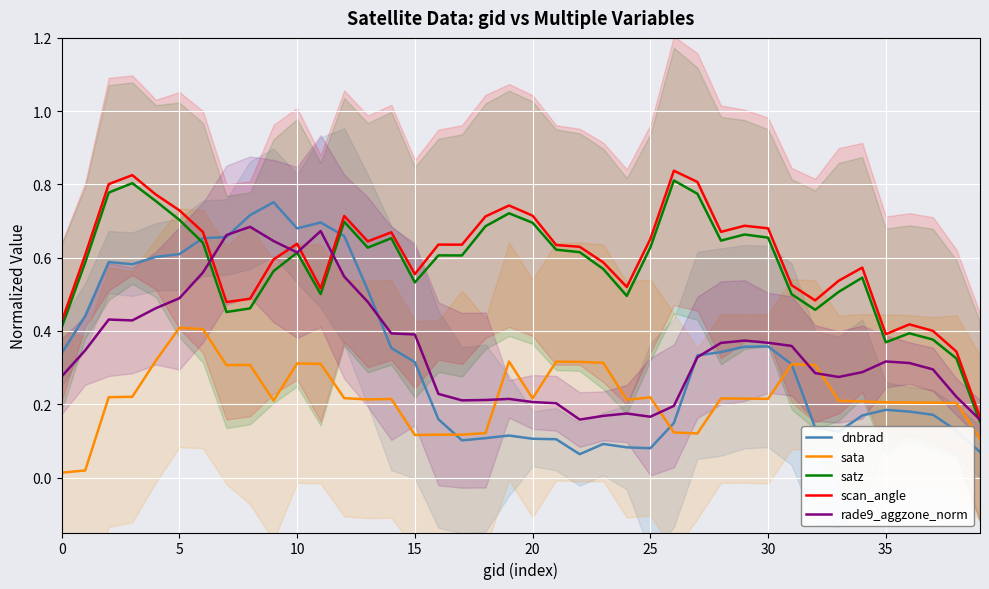

True or false: scan_angle and sata intersect in this chart.

False